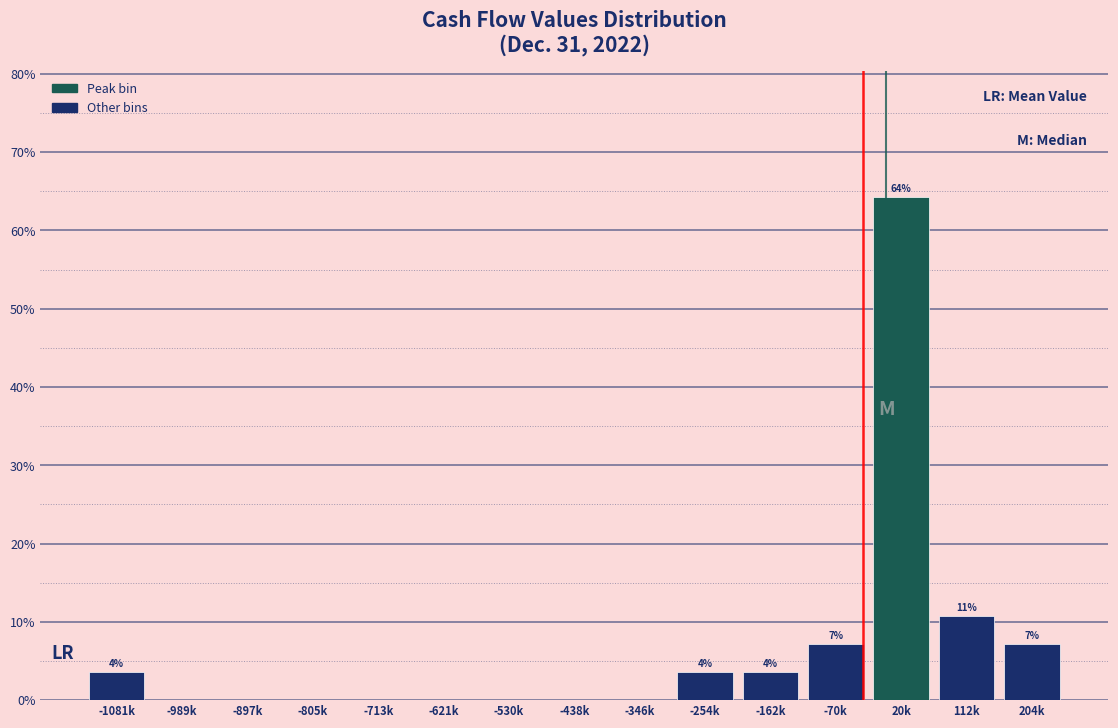

Reading left to right, list all the values displayed in this chart.

-1081k=3.6	-989k=0.0	-897k=0.0	-805k=0.0	-713k=0.0	-621k=0.0	-530k=0.0	-438k=0.0	-346k=0.0	-254k=3.6	-162k=3.6	-70k=7.1	20k=64.3	112k=10.7	204k=7.1